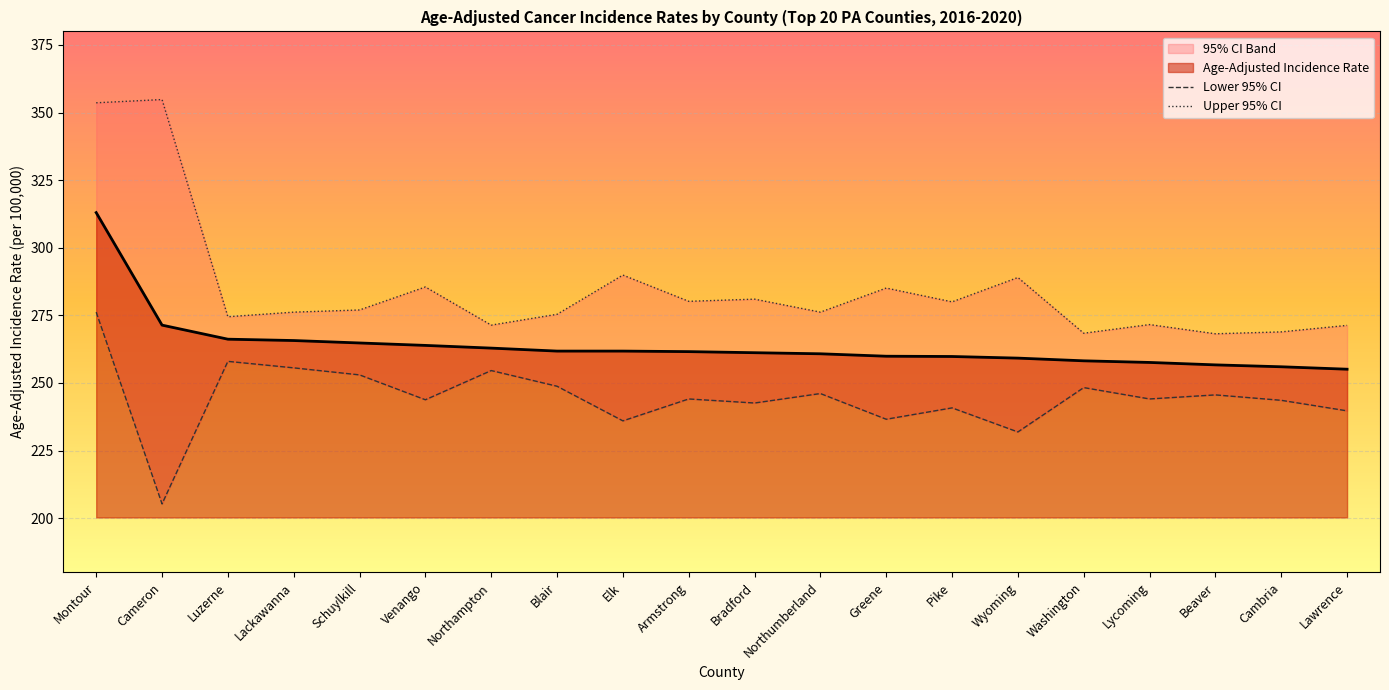

How many lines are shown in the chart?

3